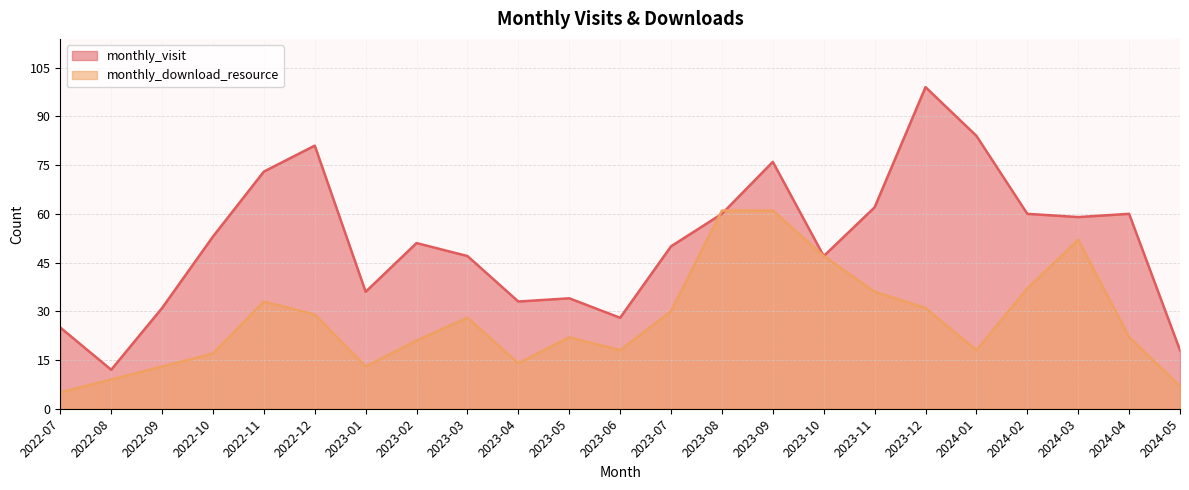

What is the sum of the monthly_visit values at 2023-04 and 2024-05?

51